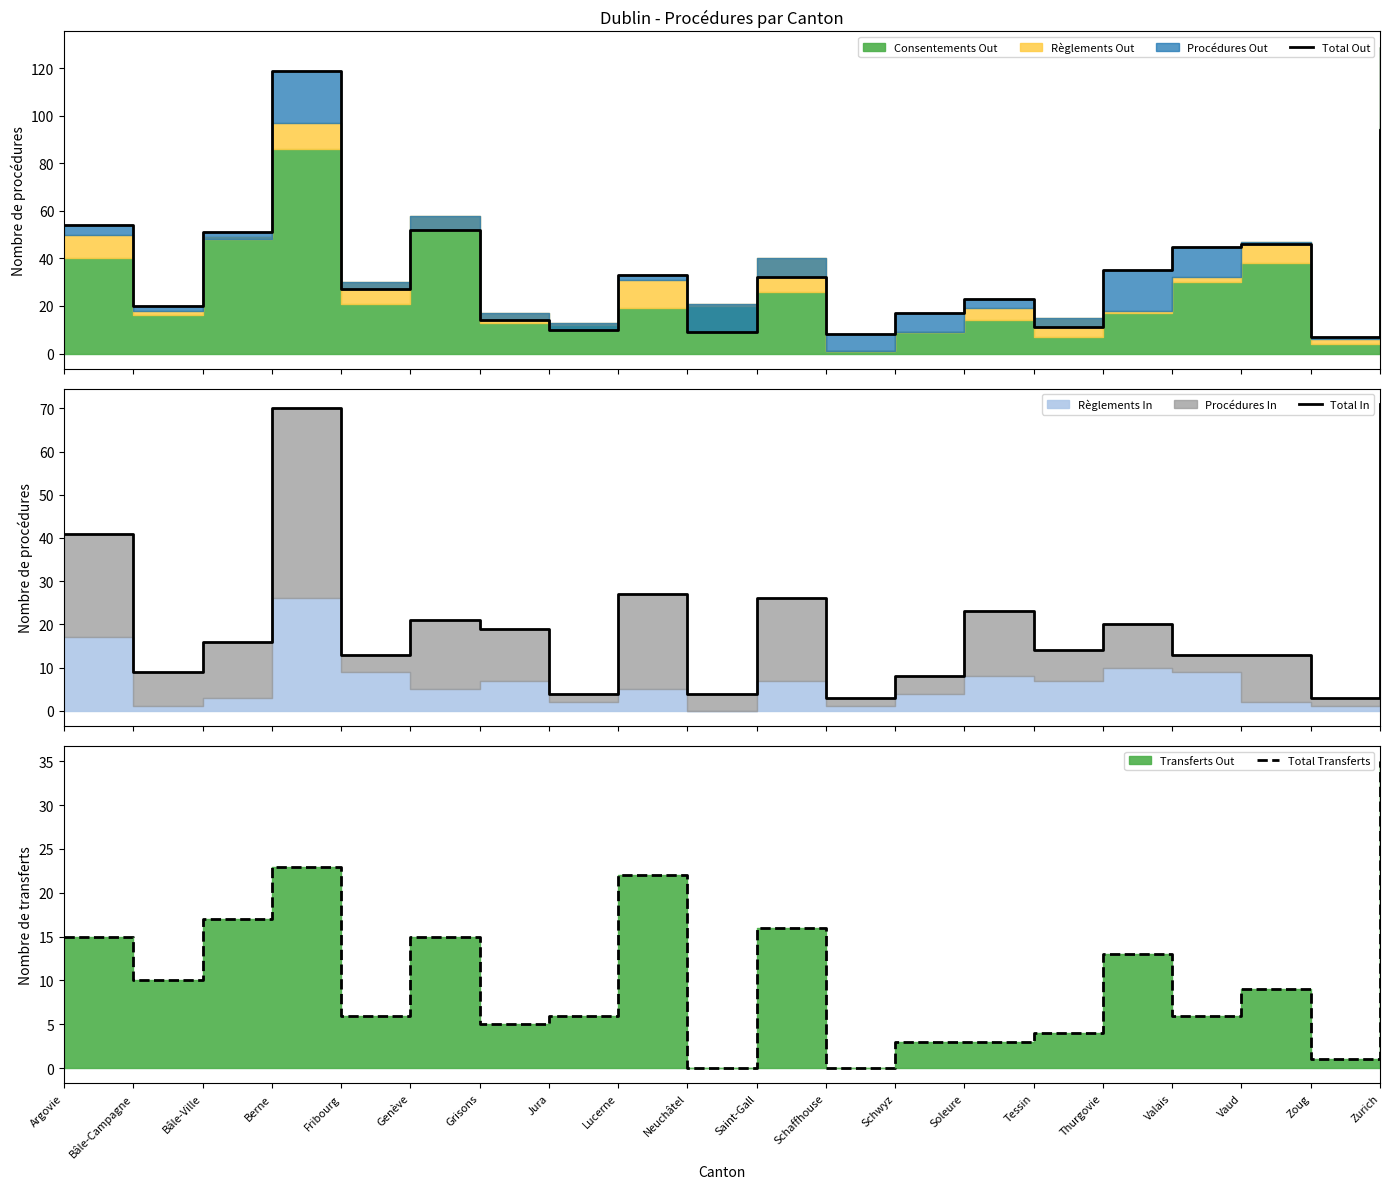

How many interior local valleys does the Total Transferts series have?

7